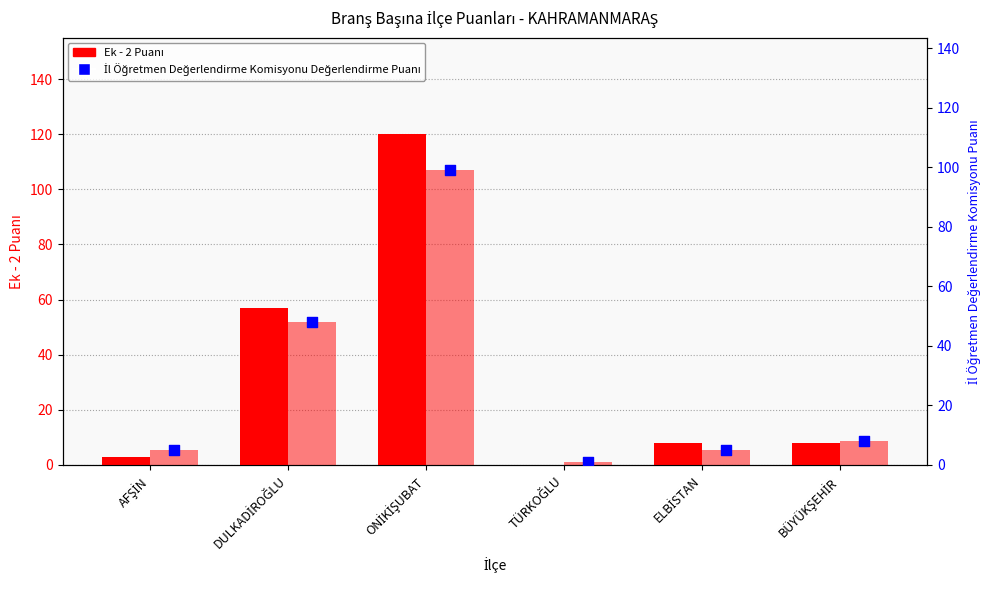

At which category is the sum across all series the highest?

ONİKİŞUBAT